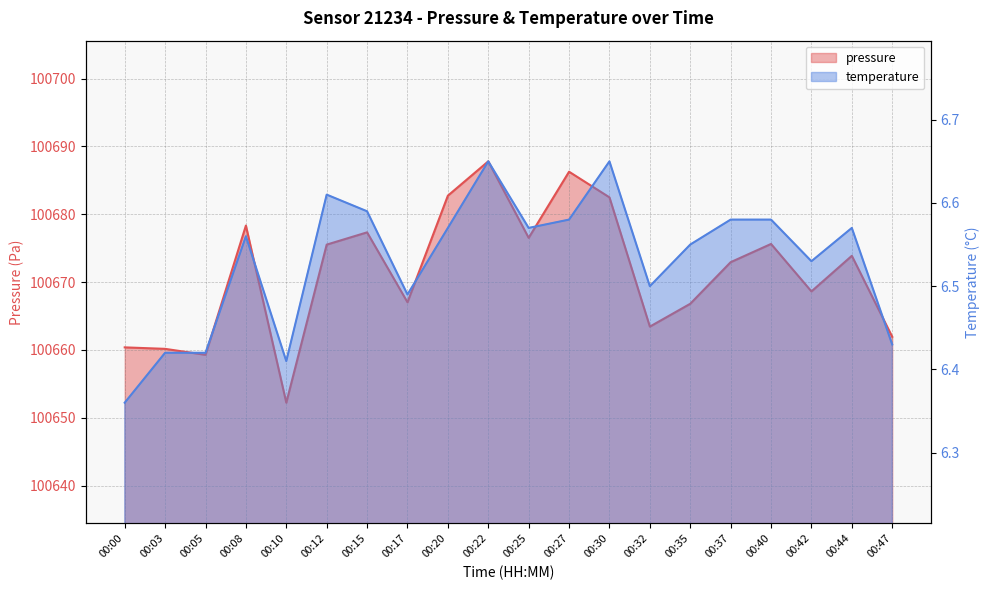

At which category does the chart reach its peak across all series?

00:22